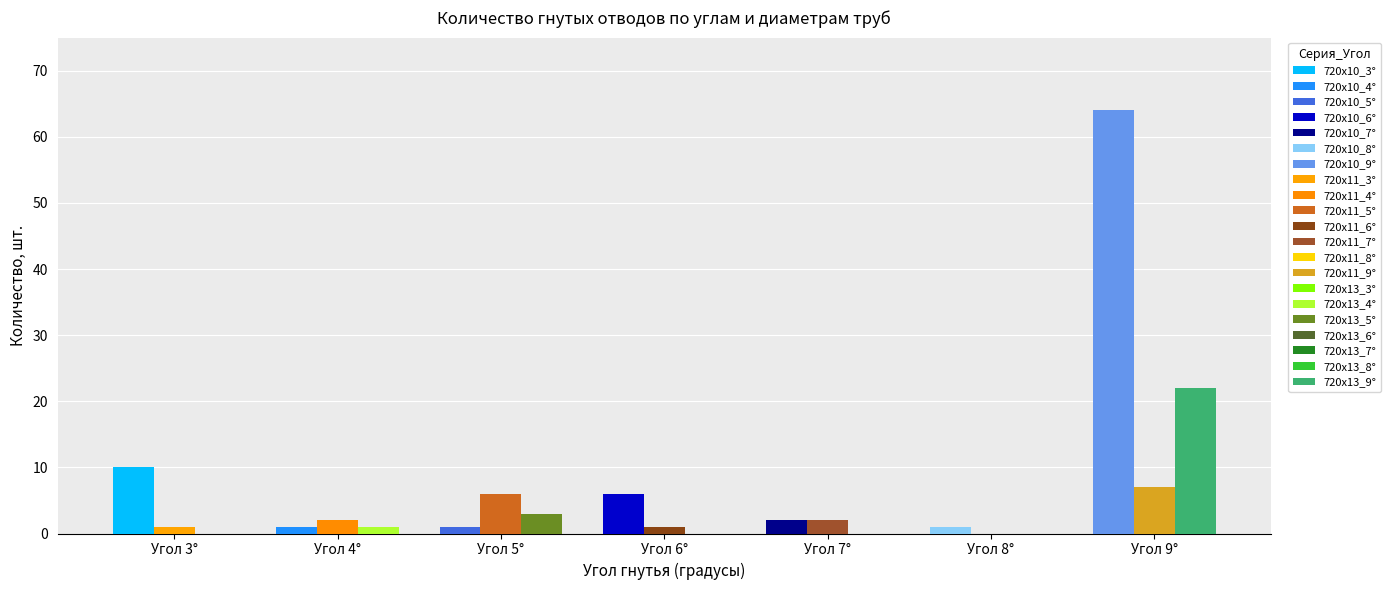

At how many categories does at least one series exceed 35?

1